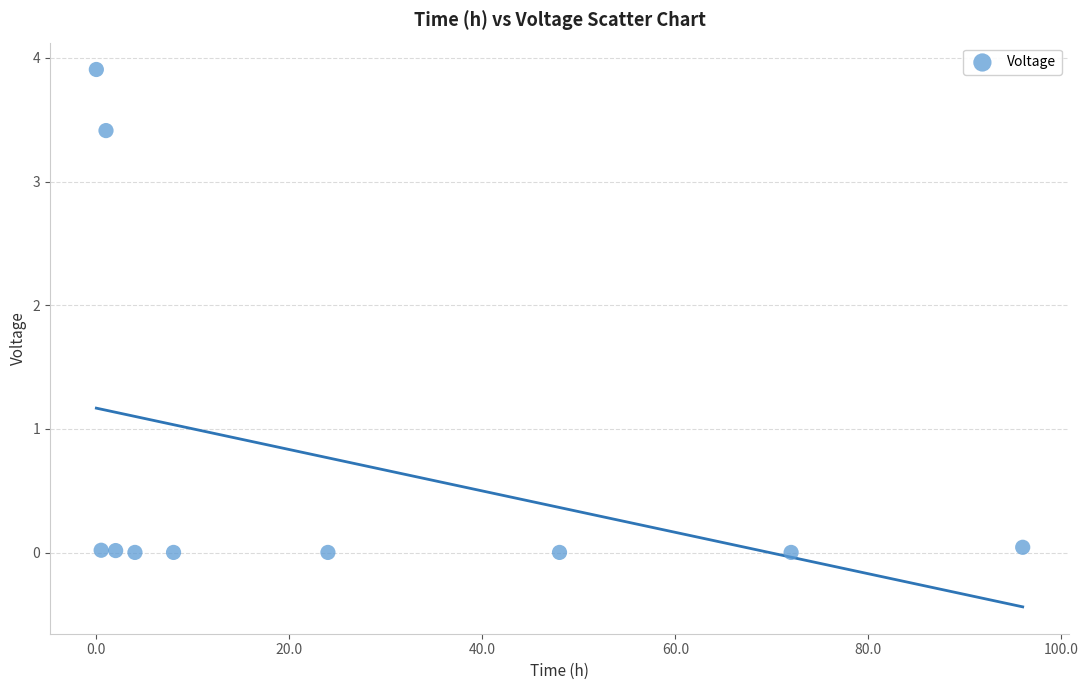

What is the average Y value?

0.7